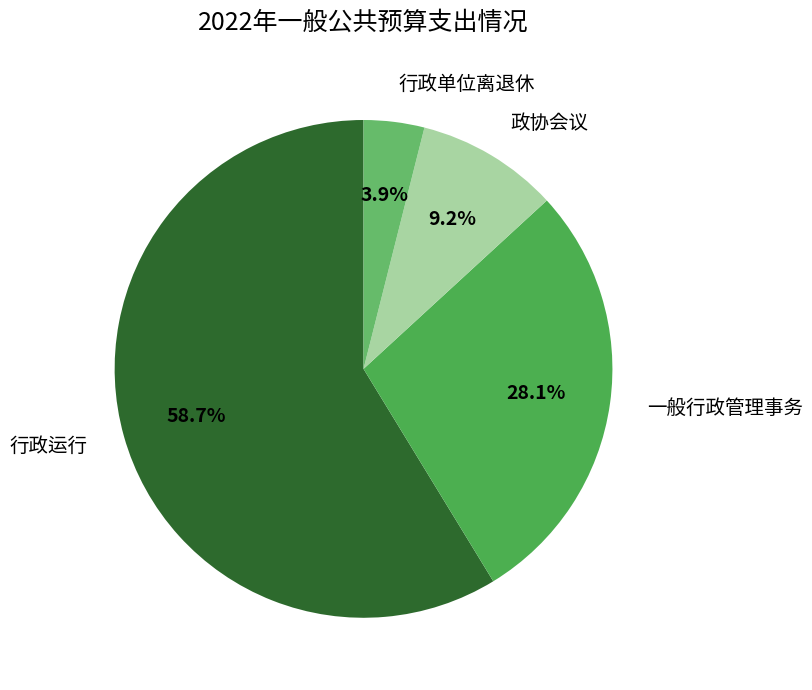

What percentage is the 政协会议 slice, to the nearest percent?

9%